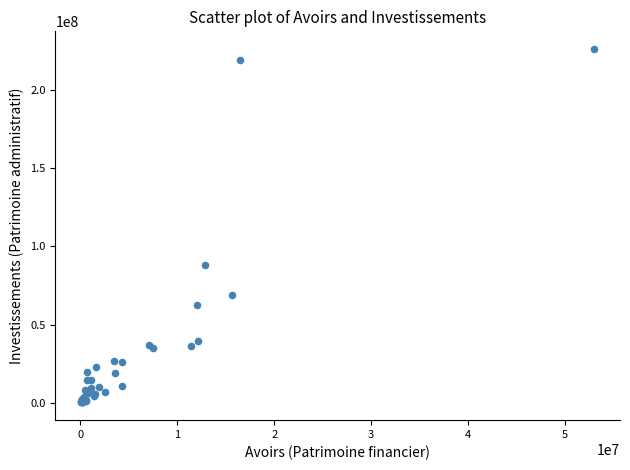

What Y value in the scatter plot is closest to 113107020?

87738404